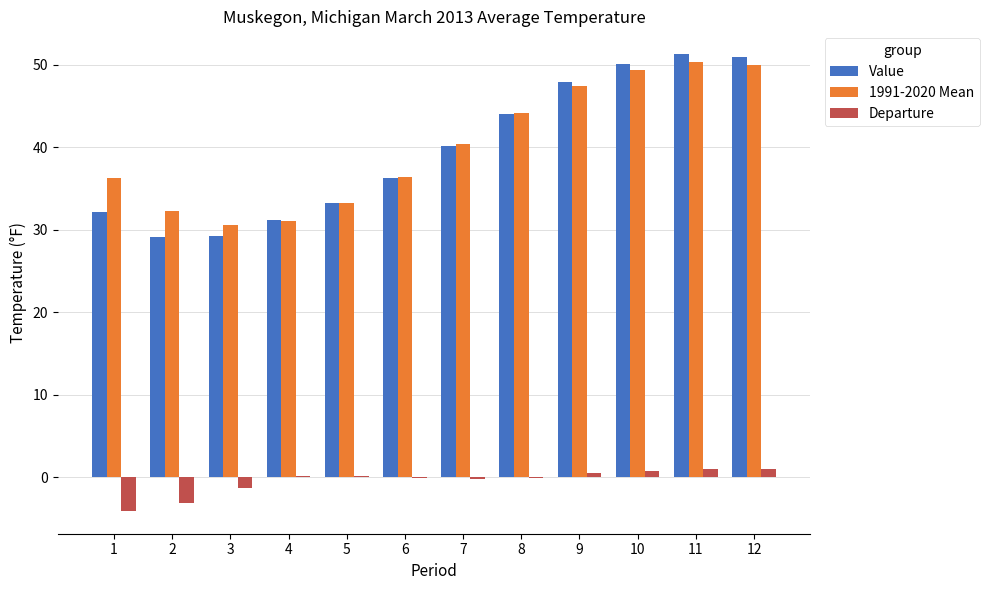

Where is Value nearest to the value 40?

7